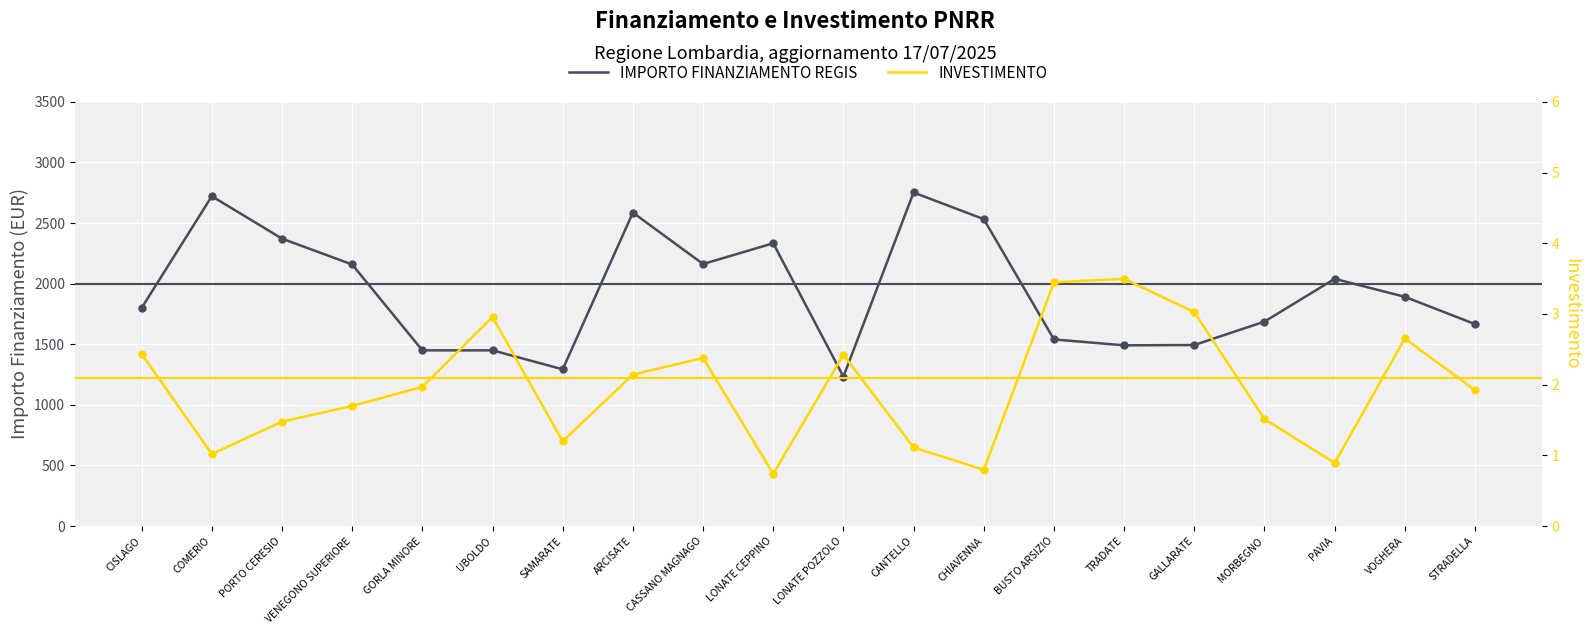

Which series has the largest total across all categories?

IMPORTO FINANZIAMENTO REGIS